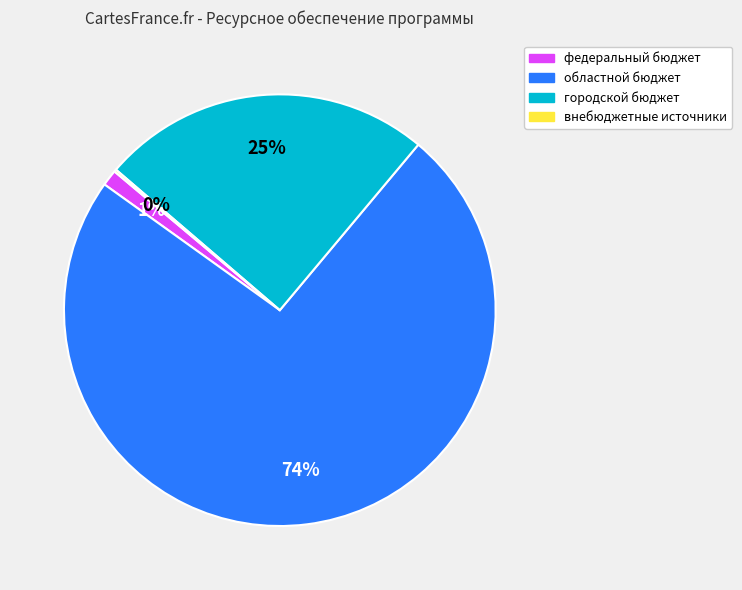

Is it true that областной бюджет is 83% of the pie?

False